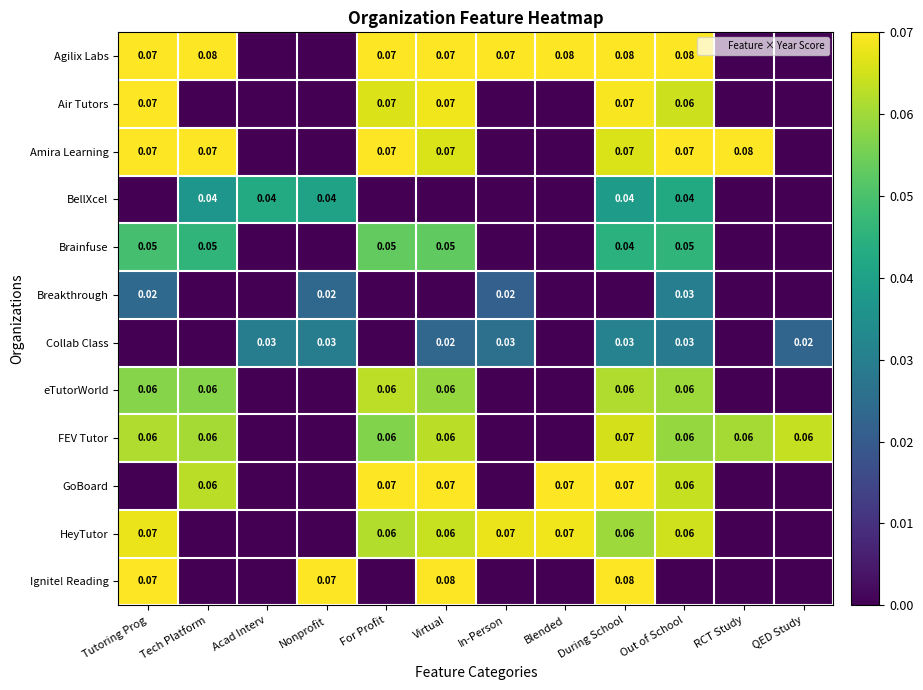

Which label corresponds to the largest value in the chart?

Tech Platform